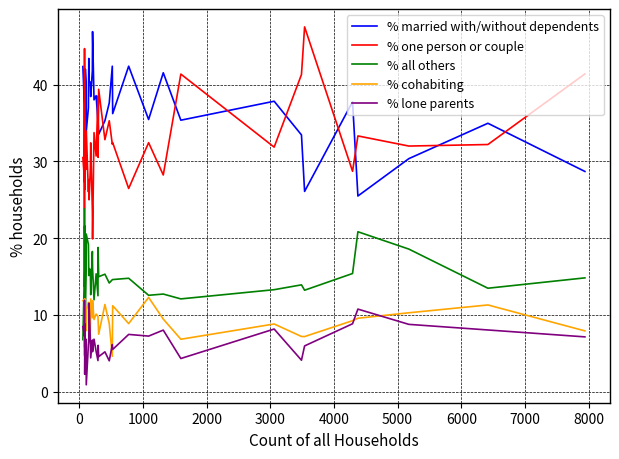

Is it true that % lone parents equals 1.0 at 32?

False